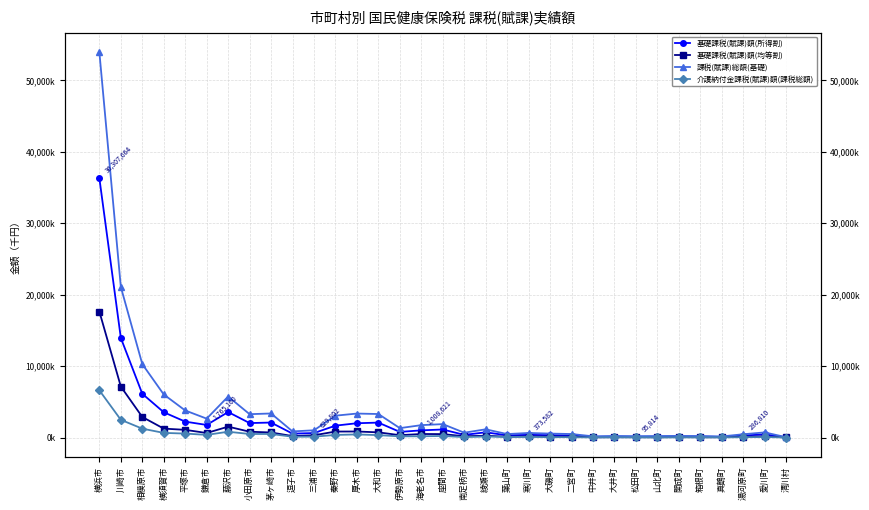

Reading right to left, list all the values displayed in this chart.

基礎課税(賦課)額(所得割): 清川村=30308	愛川町=443166	湯河原町=286810	真鶴町=82525	箱根町=134739	開成町=139192	山北町=92141	松田町=95814	大井町=133355	中井町=96567	二宮町=282354	大磯町=336010	寒川町=373582	葉山町=311892	綾瀬市=733743	南足柄市=372152	座間市=1130898	海老名市=1008621	伊勢原市=793095	大和市=2092665	厚木市=2005245	秦野市=1667531	三浦市=629802	逗子市=550189	茅ヶ崎市=2100690	小田原市=2027189	藤沢市=3573328	鎌倉市=1765160	平塚市=2229519	横須賀市=3543147	相模原市=6128328	川崎市=13944651	横浜市=36307664
基礎課税(賦課)額(均等割): 清川村=14033	愛川町=165629	湯河原町=117437	真鶴町=46801	箱根町=44133	開成町=67148	山北町=46864	松田町=52899	大井町=52669	中井町=41371	二宮町=132125	大磯町=145936	寒川町=171269	葉山町=115844	綾瀬市=252870	南足柄市=182892	座間市=483420	海老名市=497237	伊勢原市=331947	大和市=729764	厚木市=848074	秦野市=840252	三浦市=317899	逗子市=206059	茅ヶ崎市=710369	小田原市=819740	藤沢市=1526510	鎌倉市=636336	平塚市=1081280	横須賀市=1251360	相模原市=2881764	川崎市=7140444	横浜市=17641343
課税(賦課)総額(基礎): 清川村=48471	愛川町=720812	湯河原町=462474	真鶴町=156394	箱根町=211823	開成町=230822	山北町=216421	松田町=197865	大井町=218829	中井町=173319	二宮町=494524	大磯町=556015	寒川町=641296	葉山町=488727	綾瀬市=1154282	南足柄市=680662	座間市=1881300	海老名市=1738623	伊勢原市=1319307	大和市=3295511	厚木市=3360533	秦野市=3064583	三浦市=1017085	逗子市=860562	茅ヶ崎市=3371471	小田原市=3273028	藤沢市=5743651	鎌倉市=2649107	平塚市=3791582	横須賀市=6032309	相模原市=10282290	川崎市=21085095	横浜市=53949007
介護納付金課税(賦課)額(課税総額): 清川村=6340	愛川町=76900	湯河原町=54916	真鶴町=22547	箱根町=26554	開成町=26482	山北町=13482	松田町=22362	大井町=29718	中井町=17737	二宮町=55651	大磯町=62838	寒川町=92252	葉山町=88714	綾瀬市=141417	南足柄市=64392	座間市=221833	海老名市=180578	伊勢原市=167891	大和市=340150	厚木市=437300	秦野市=367070	三浦市=125840	逗子市=114415	茅ヶ崎市=500417	小田原市=499130	藤沢市=815604	鎌倉市=373172	平塚市=558942	横須賀市=653391	相模原市=1246097	川崎市=2484996	横浜市=6609633